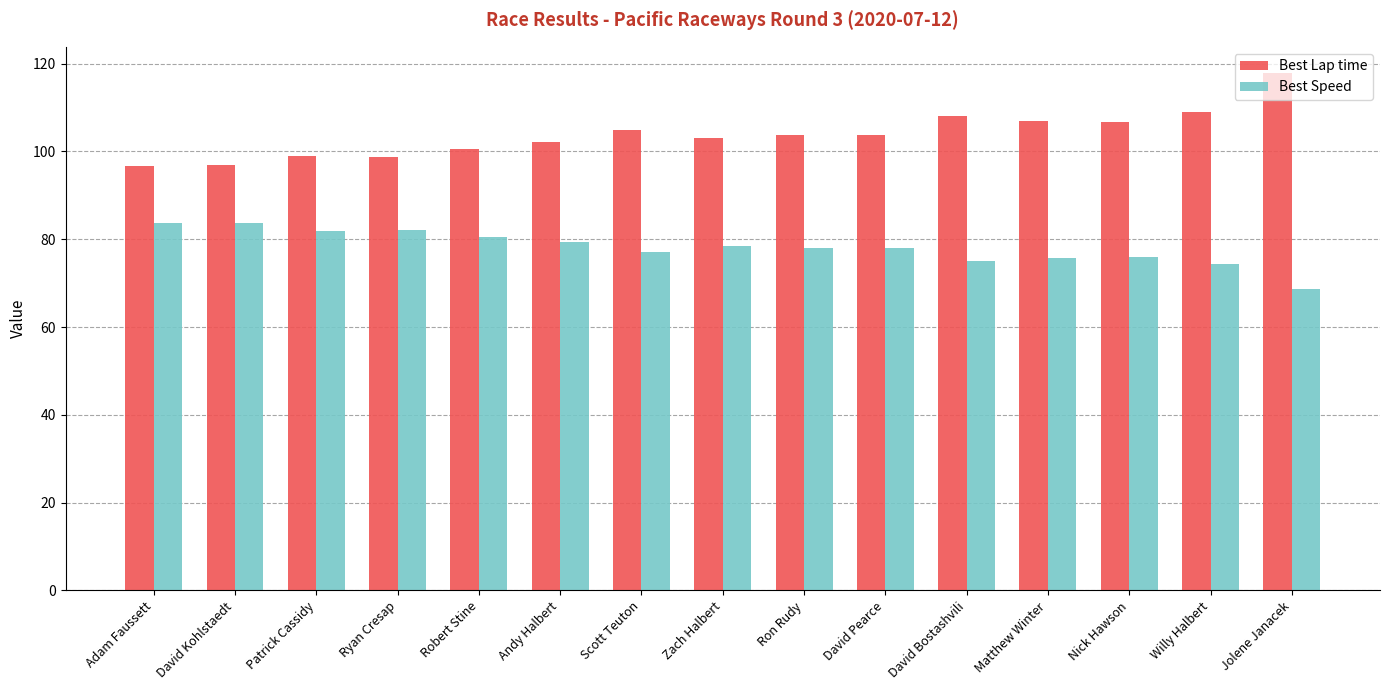

What is the spread (max minus min) of values at Jolene Janacek?

49.3